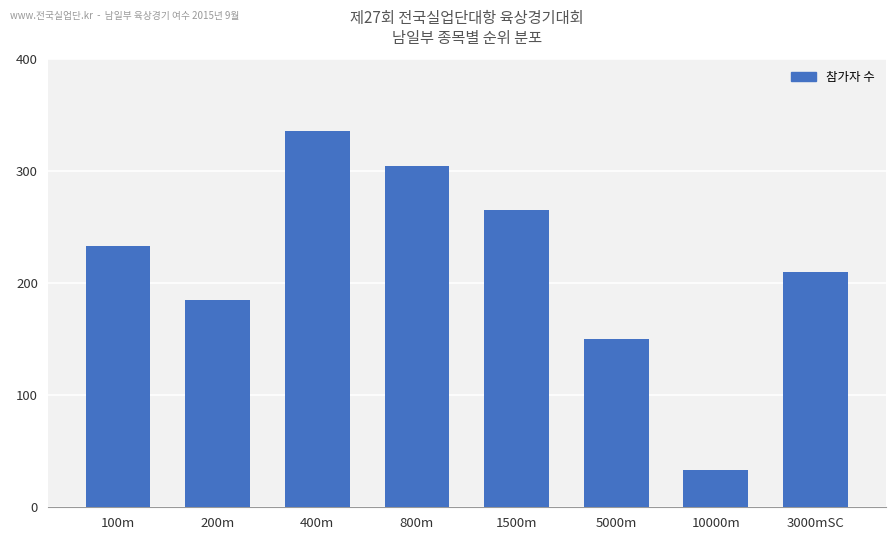

Count the number of data series in this chart.

1